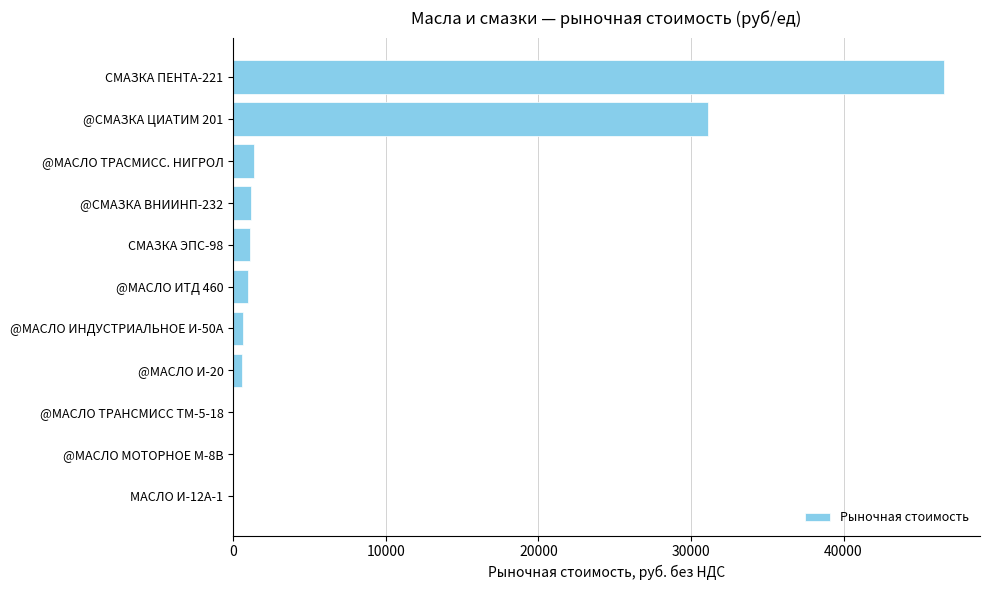

The value at @СМАЗКА ВНИИНП-232 is 1193.5. True or false?

True